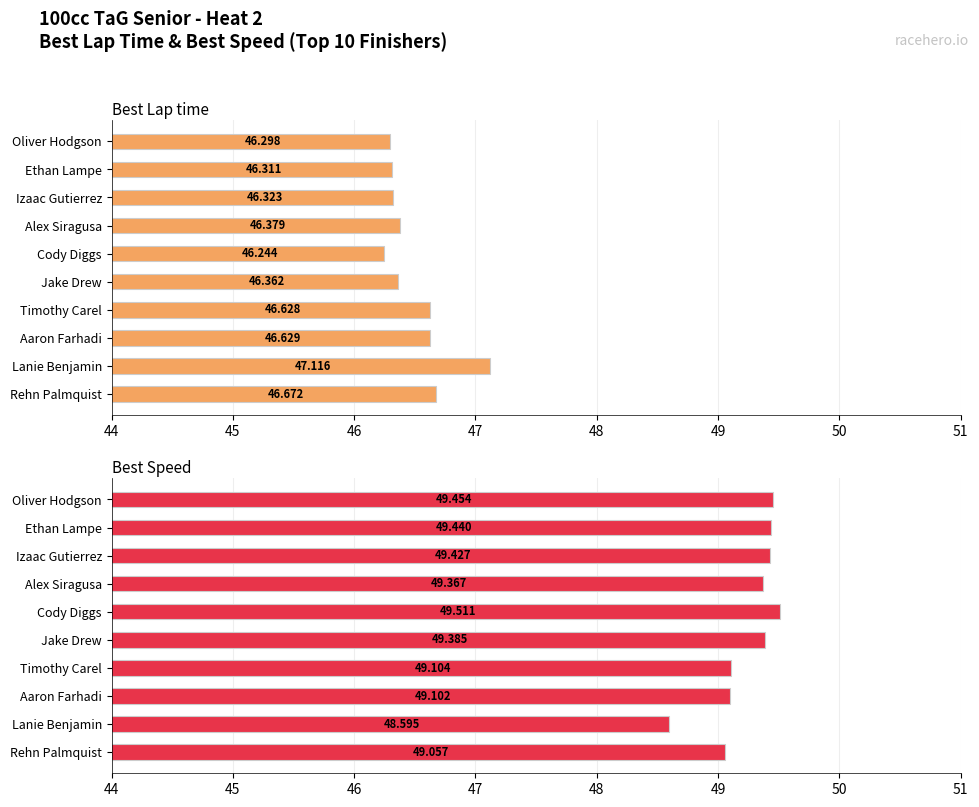

Rank the series by their average value, from lowest to highest.

Best Lap time, Best Speed